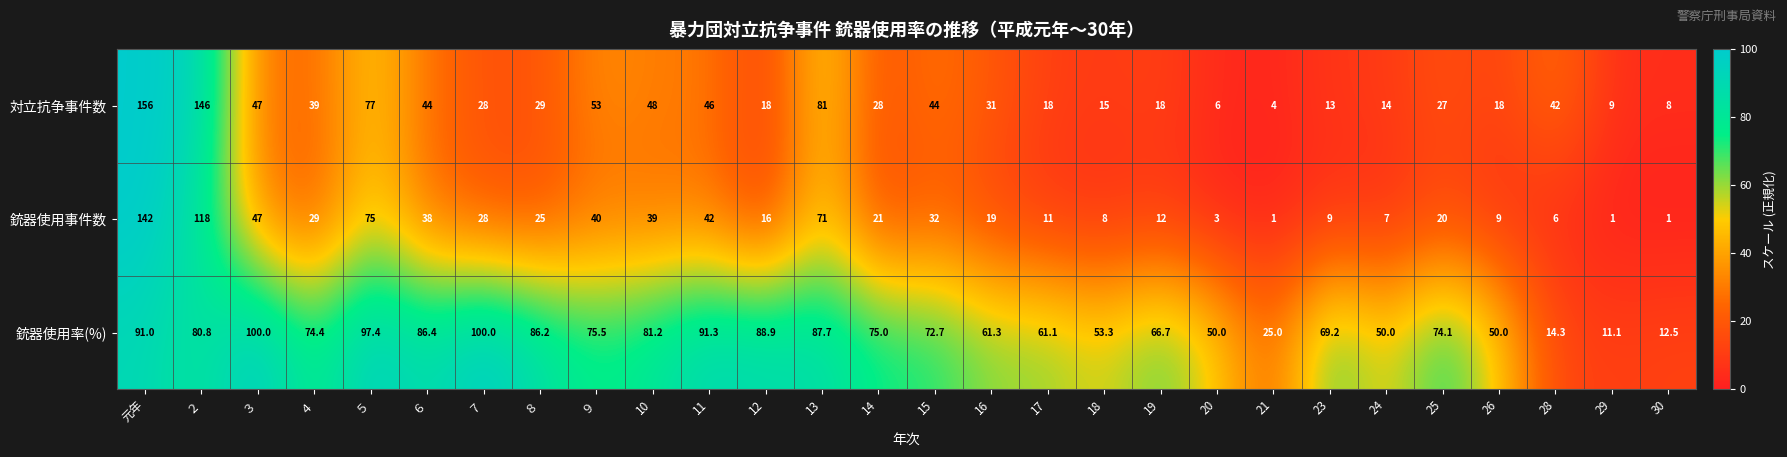

What is the total value across all series at 18?

76.3